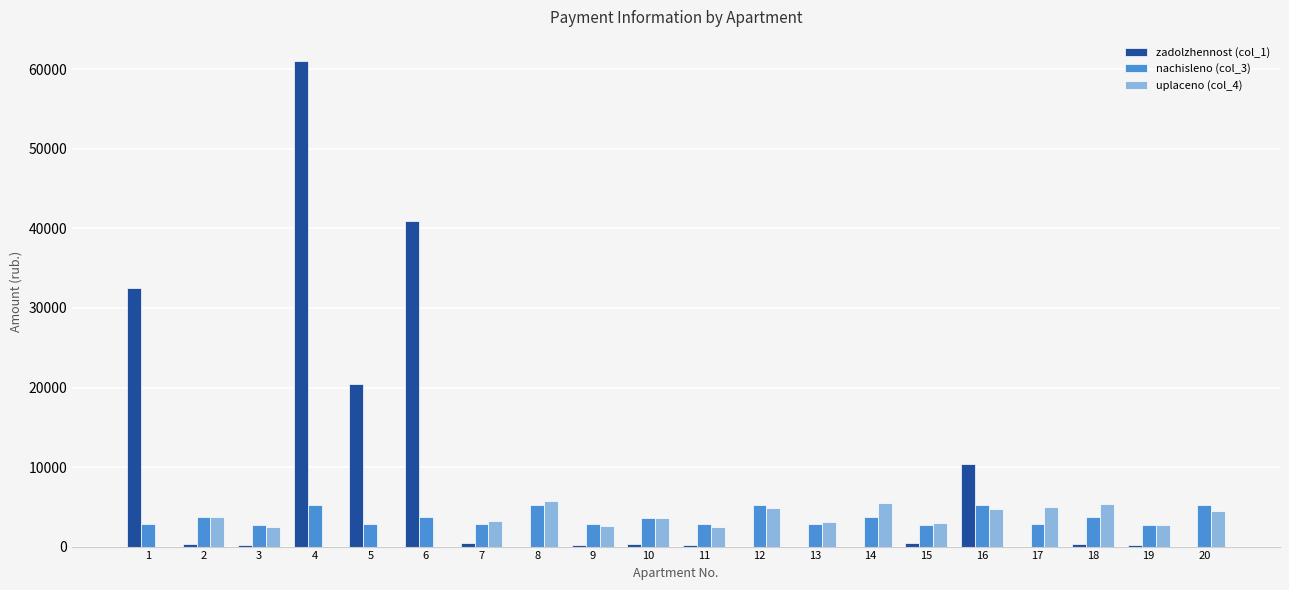

The uplaceno (col_4) series shows 3728.3 at 2. True or false?

True